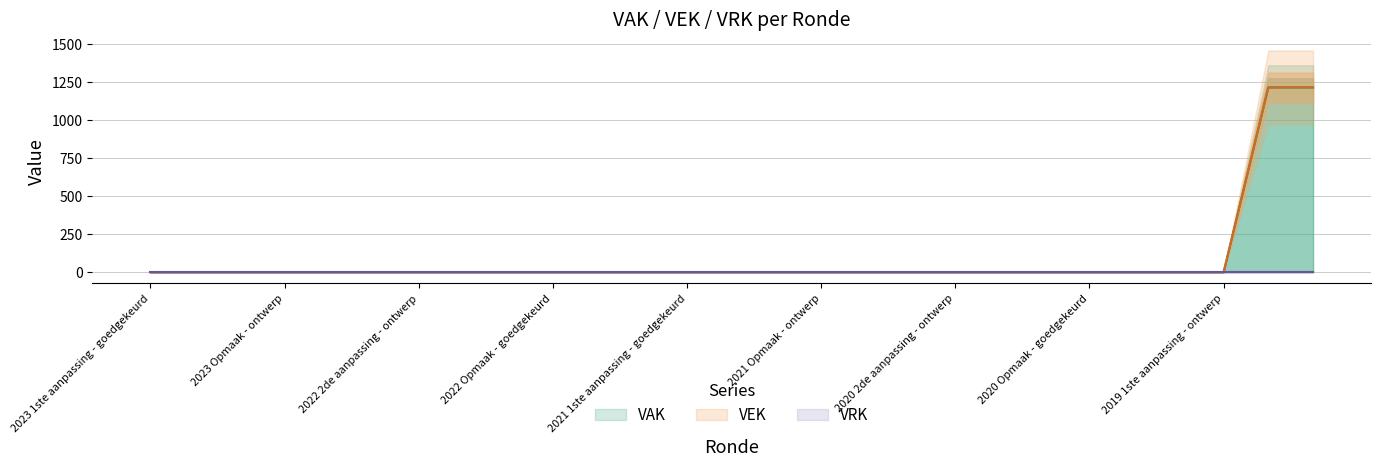

At how many categories does at least one series exceed 49?

2